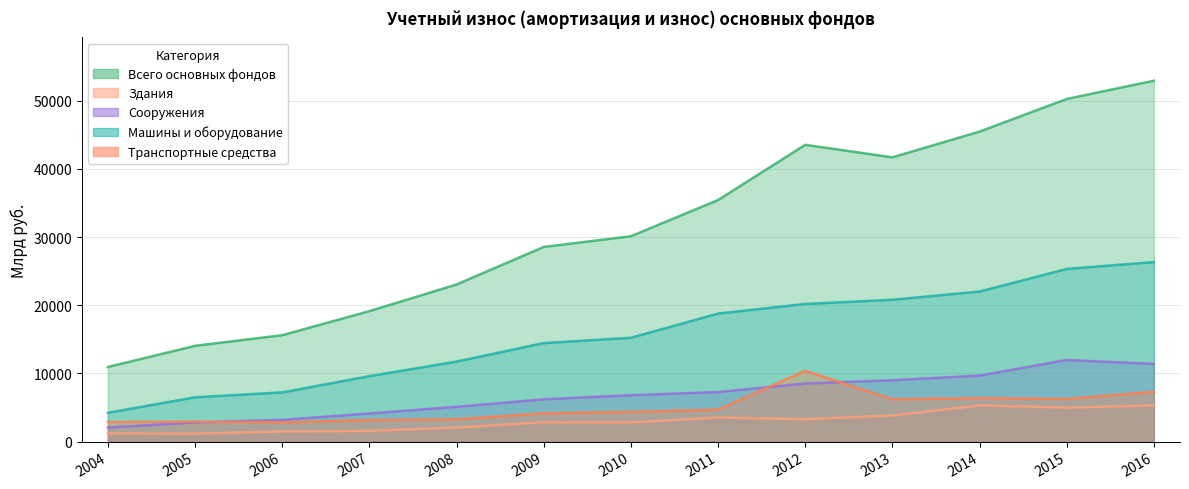

In Всего основных фондов, how many points are lower than both neighbors (excluding endpoints)?

1